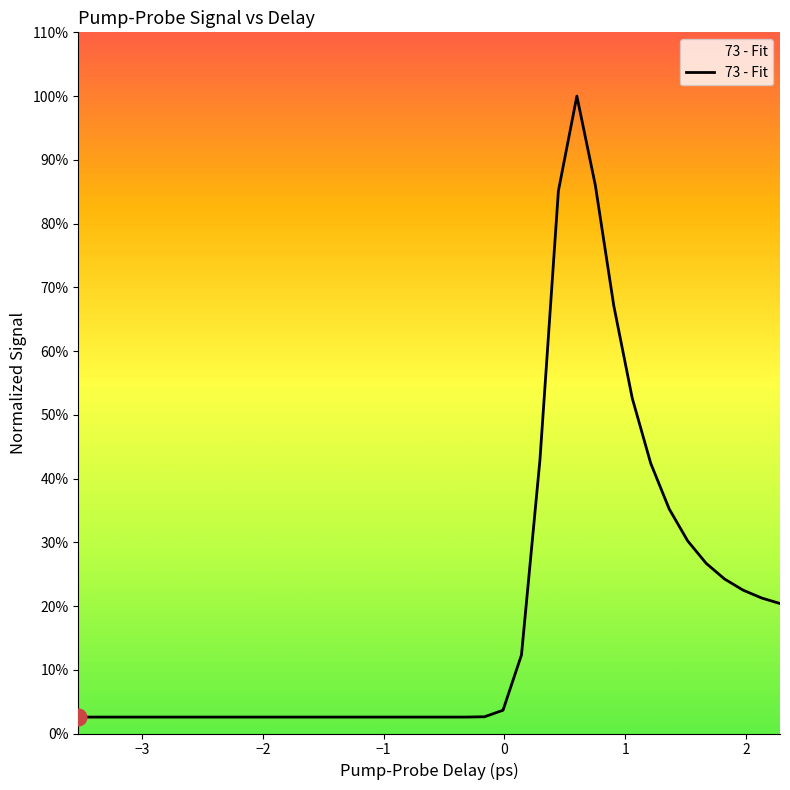

Does the chart have visible grid lines?

No